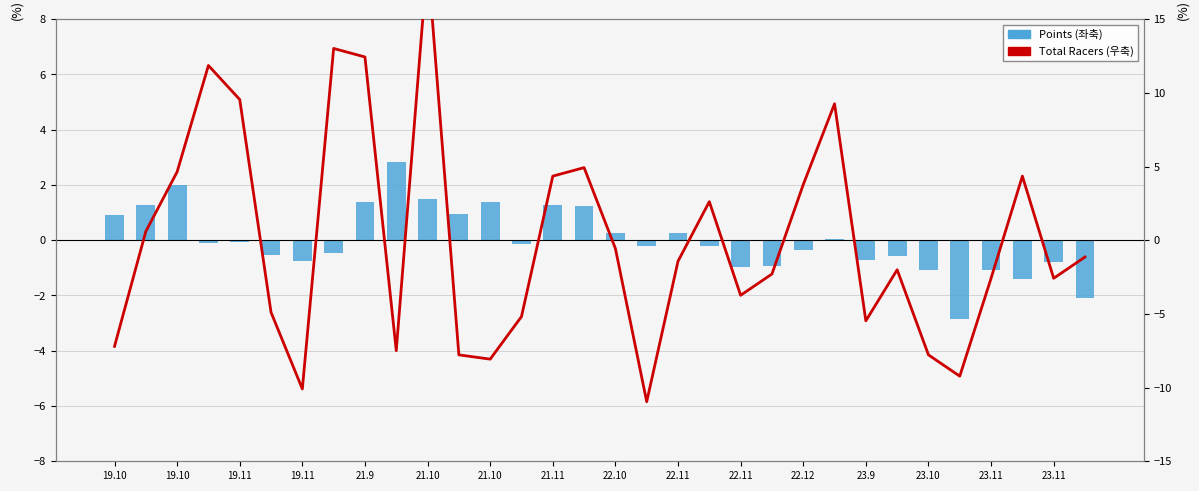

Rank the series at 17 from lowest to highest value.

Total Racers (right), Points (left)